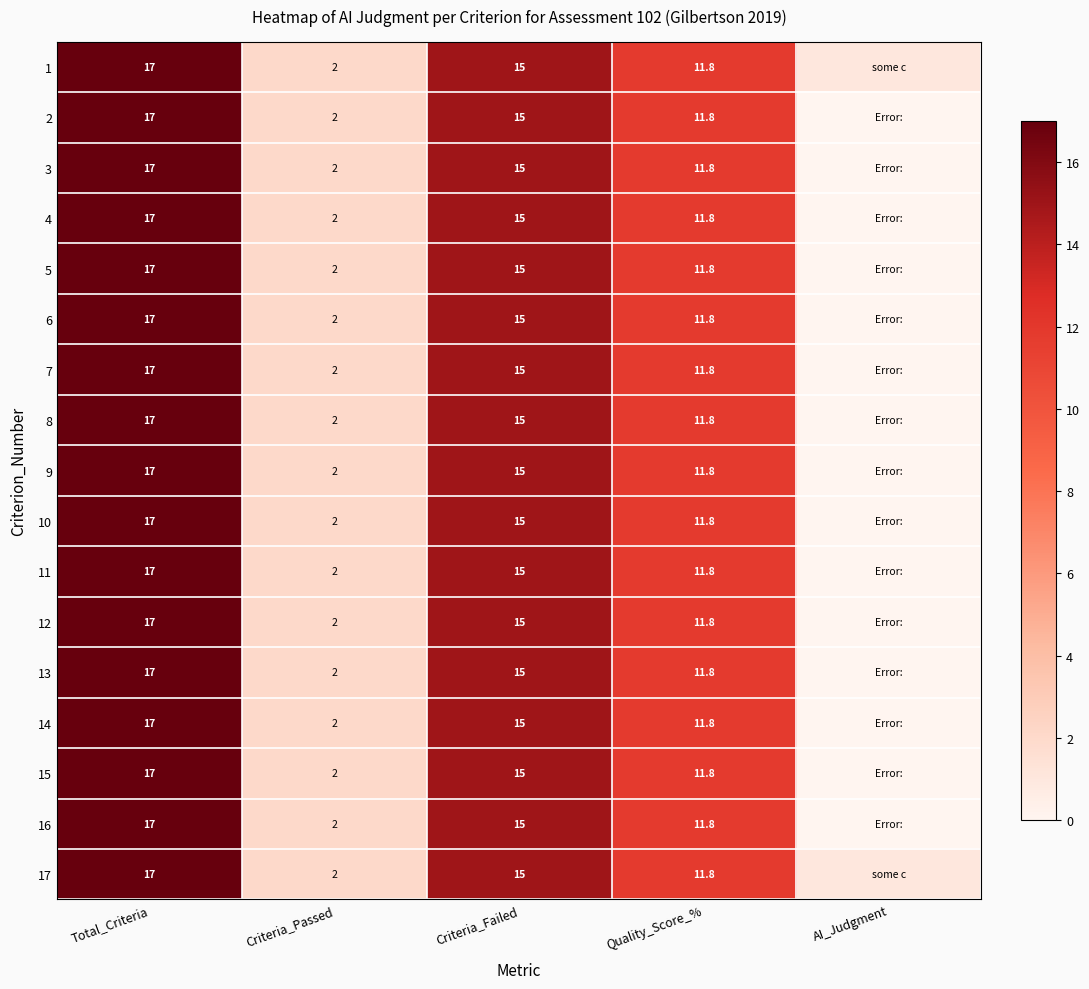

The value of 11 at Total_Criteria is 17.0. True or false?

True